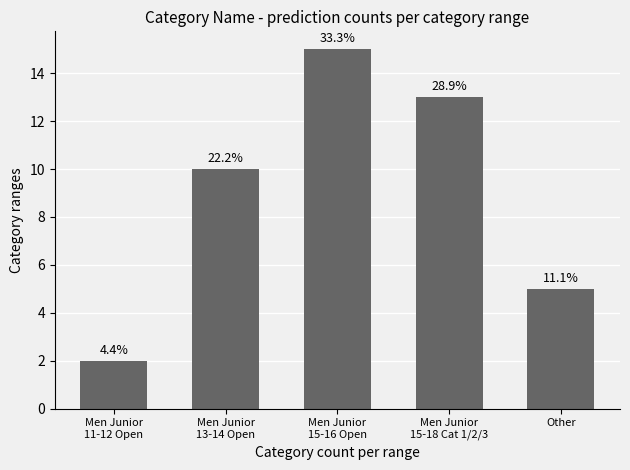

Are the bars horizontal?

No